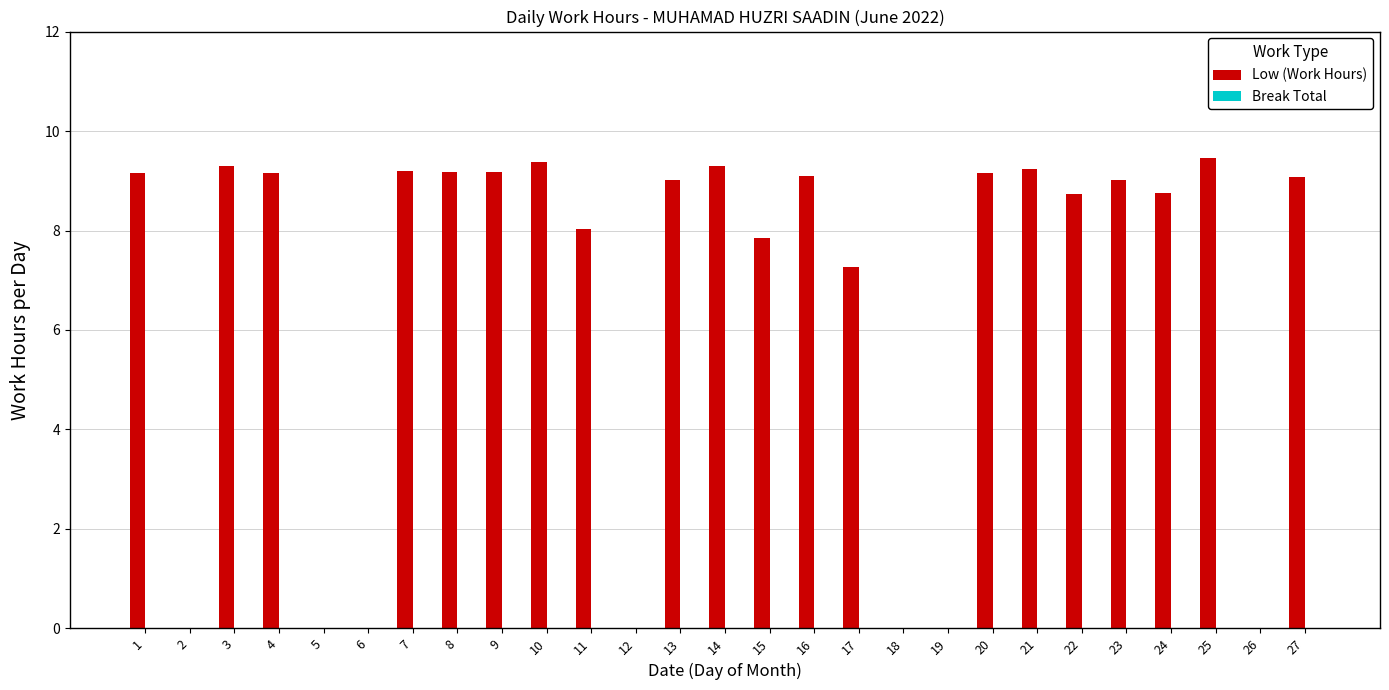

What is the maximum value shown in the chart?

9.5